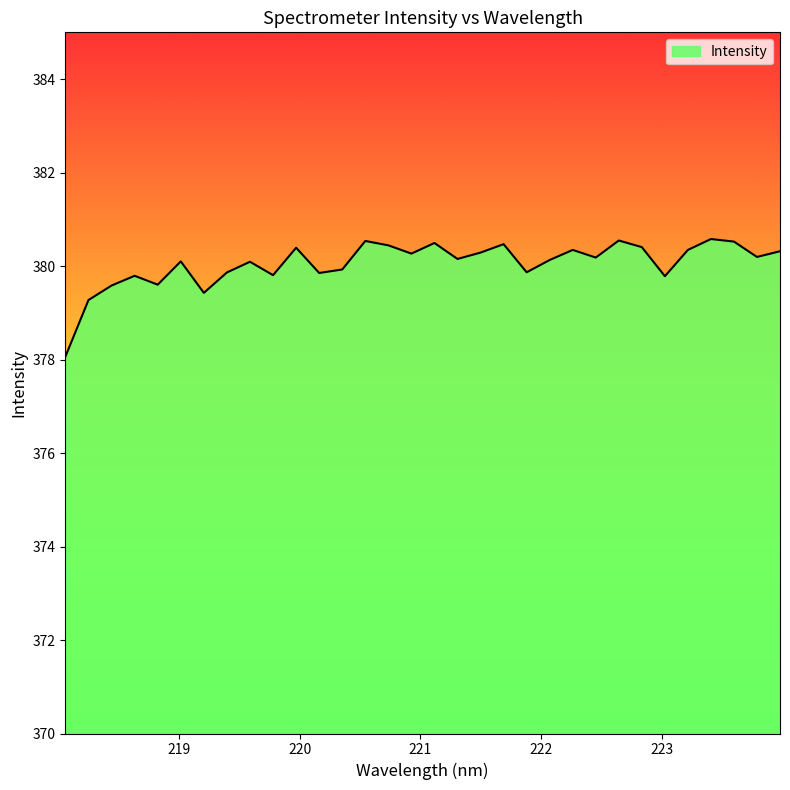

What is the maximum value shown in the chart?

380.6